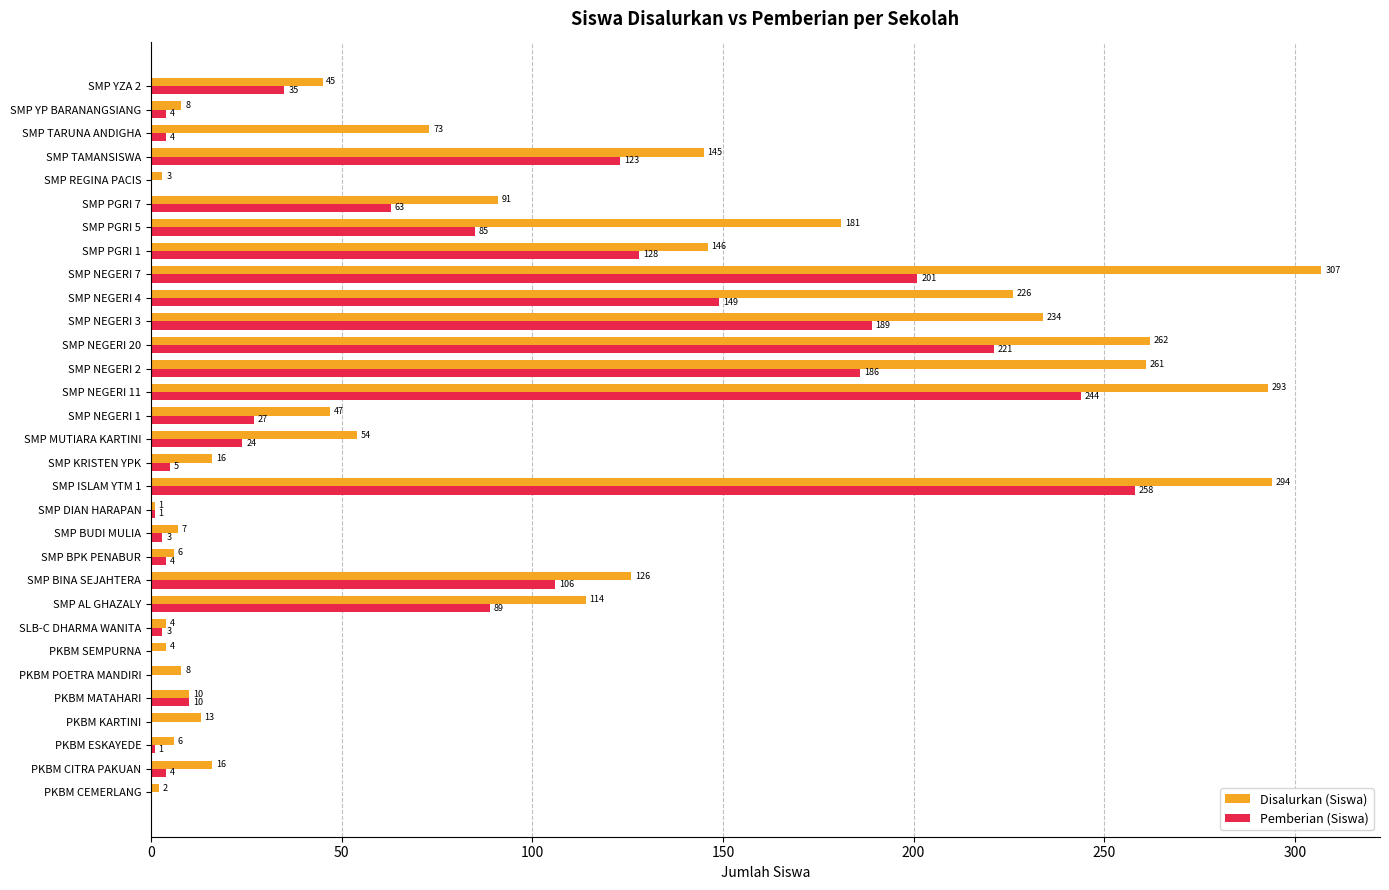

Between PKBM CITRA PAKUAN and SMP TAMANSISWA, which series saw the biggest shift?

Disalurkan (Siswa)